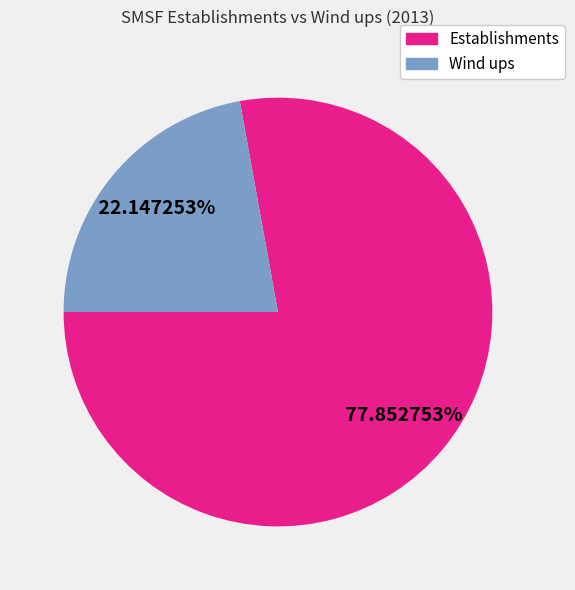

Between Wind ups and Establishments, which is larger?

Establishments